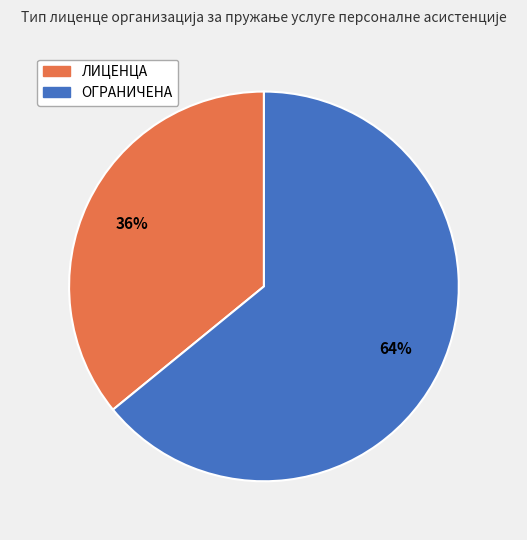

How many segments does this pie chart have?

2